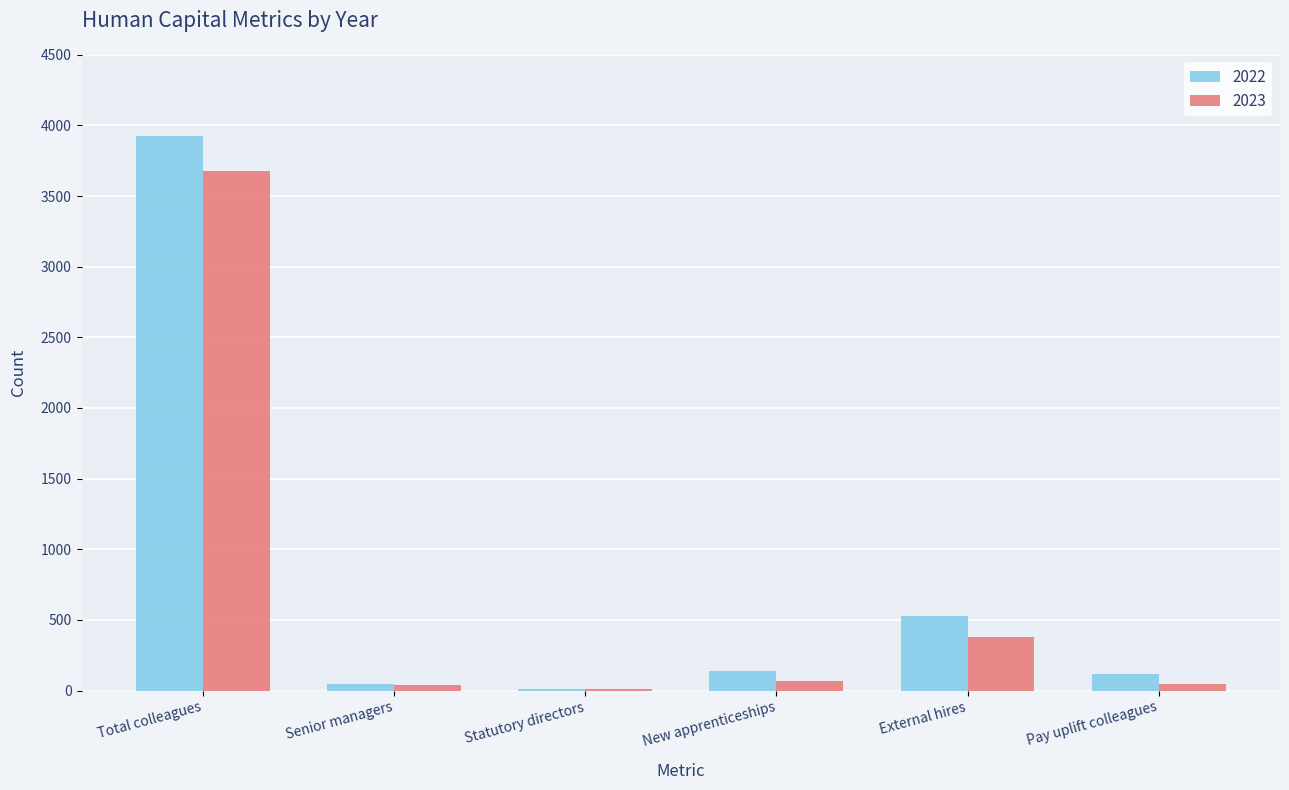

Which series changed the most between External hires and Pay uplift colleagues?

2022